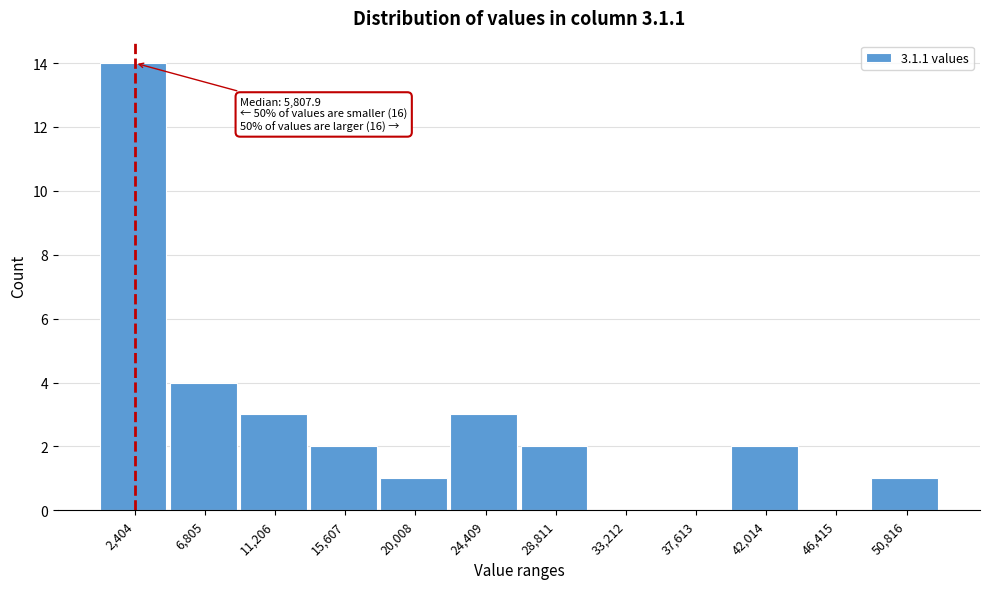

Over which range of the x-axis is the bar tallest?

0 to 4500